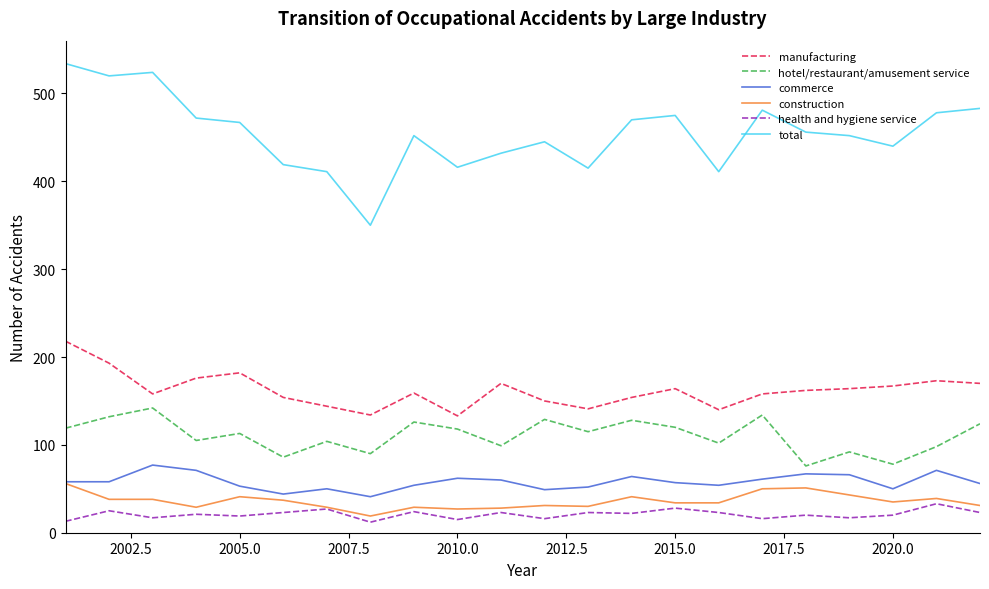

True or false: total and commerce cross at least once.

False